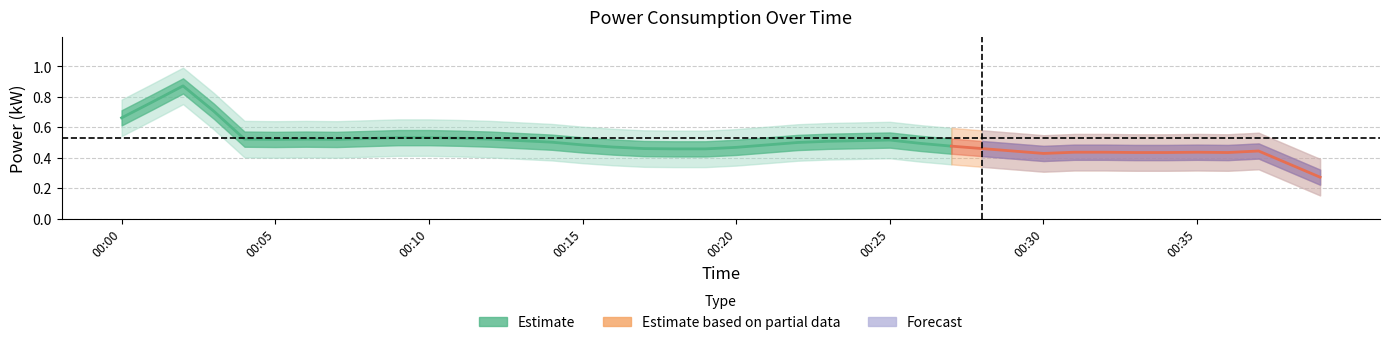

Which has a higher value, 00:28 or 00:35?

00:35